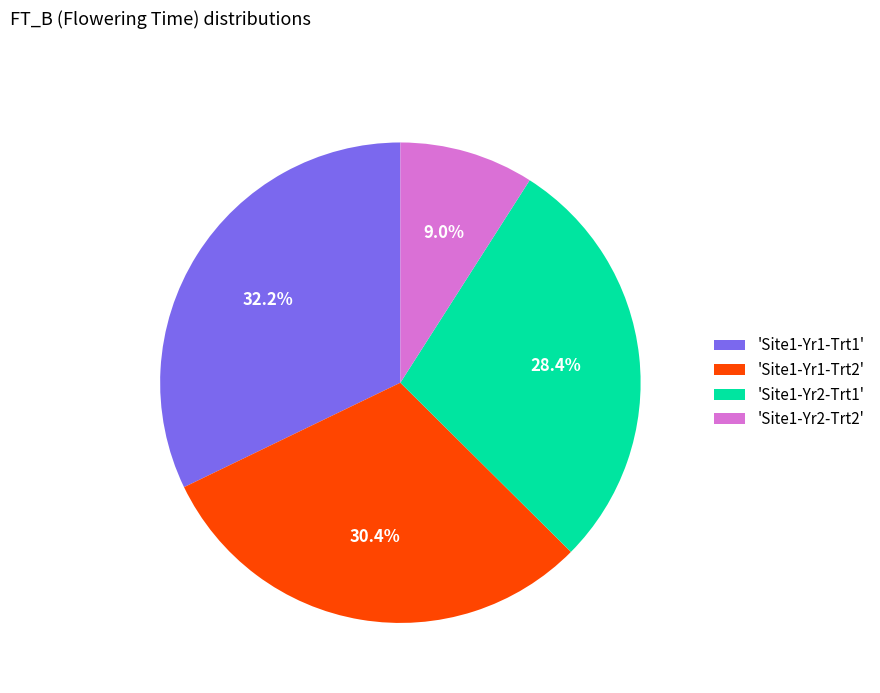

Which category has the smallest portion of the pie?

'Site1-Yr2-Trt2'